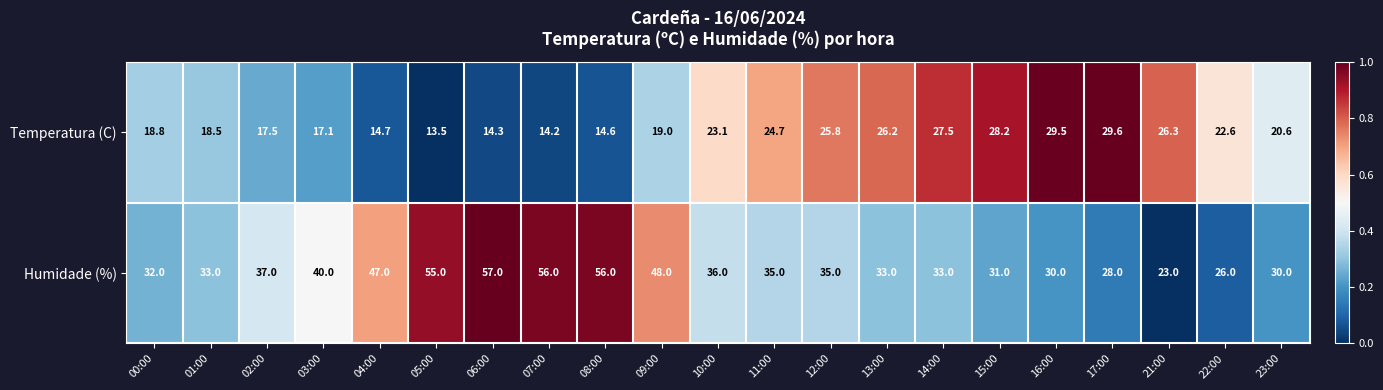

The Humidade (%) series shows 33.0 at 14:00. True or false?

True